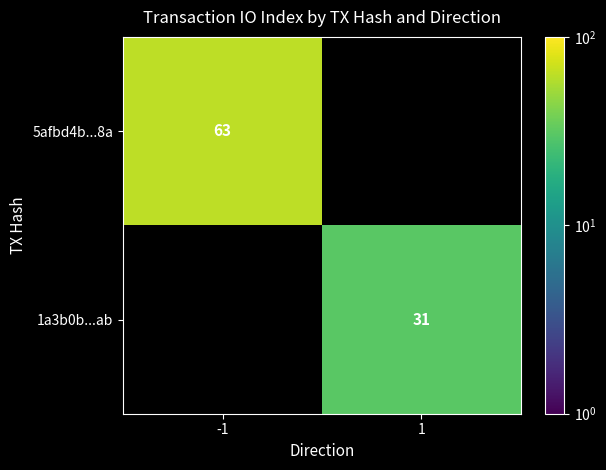

The value of 5afbd4b...8a at -1 is 63. True or false?

True